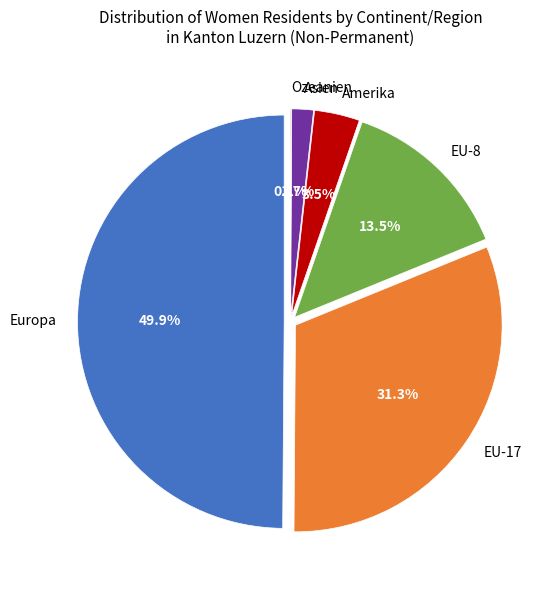

Is it true that Niederlande is 1% of the pie?

False